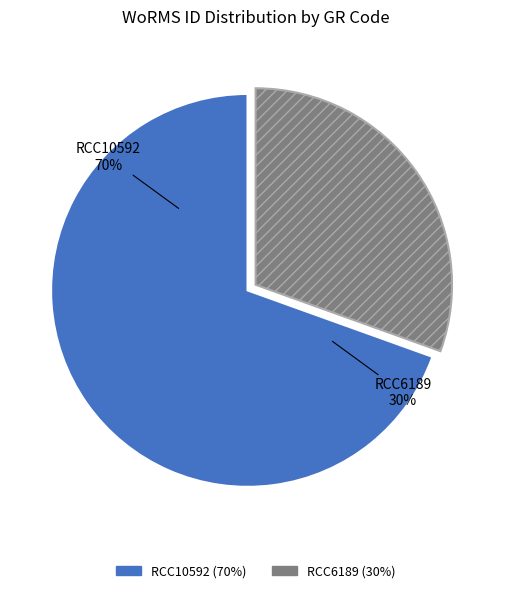

True or false: RCC6189 accounts for 25% of the total.

False